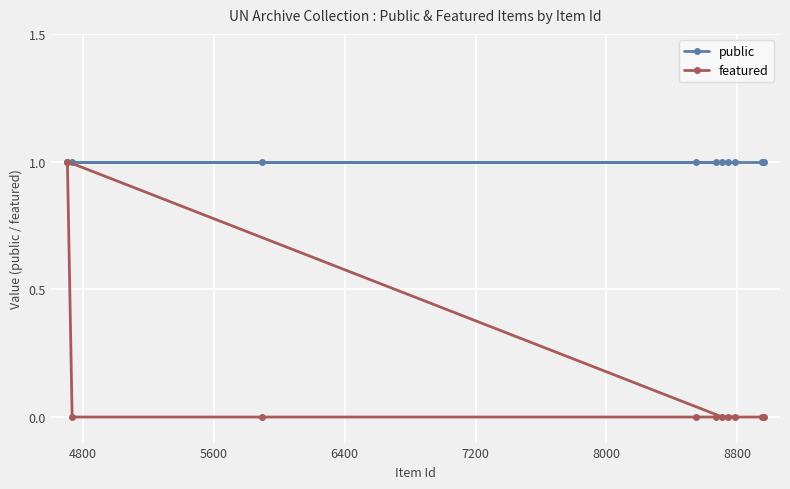

Reading right to left, transcribe all the data shown in this chart.

public: 1	1	1	1	1	1	1	1	1	1
featured: 0	0	0	0	0	0	0	0	0	1